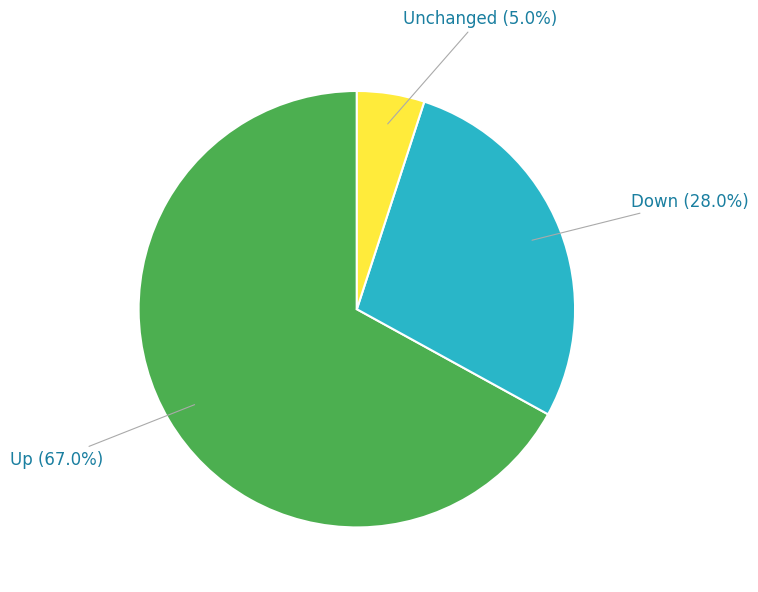

Do Unchanged and Down together represent more than half of the pie?

No